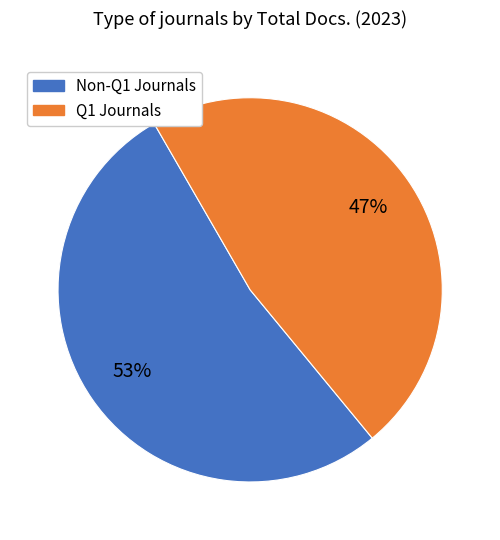

Is there any slice that represents more than half of the pie?

Yes